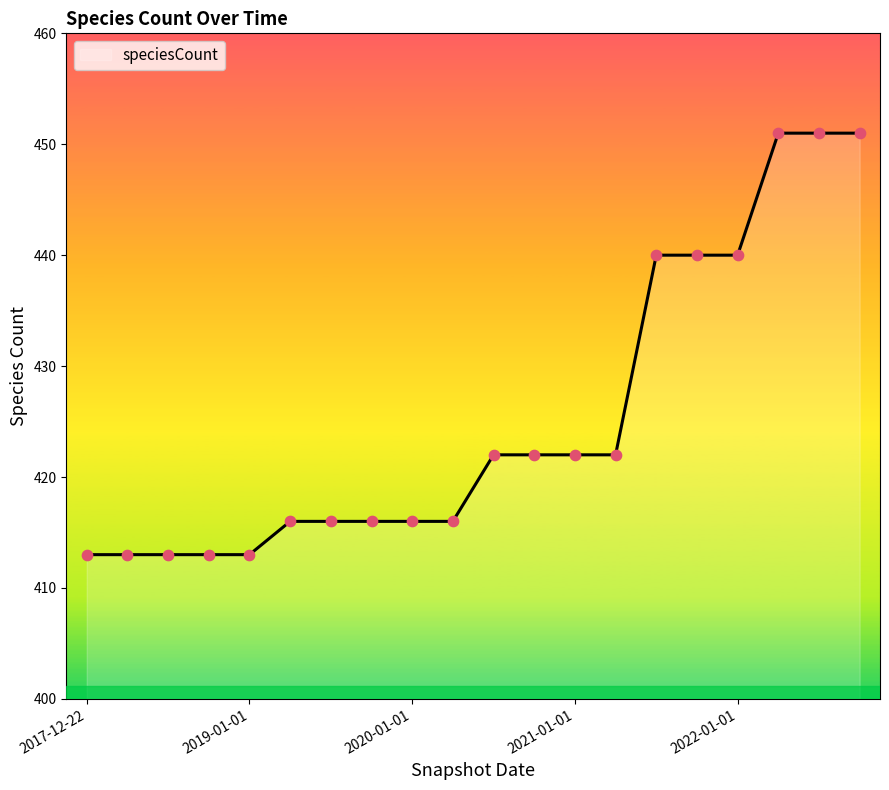

What is the difference between the maximum and minimum values?

38